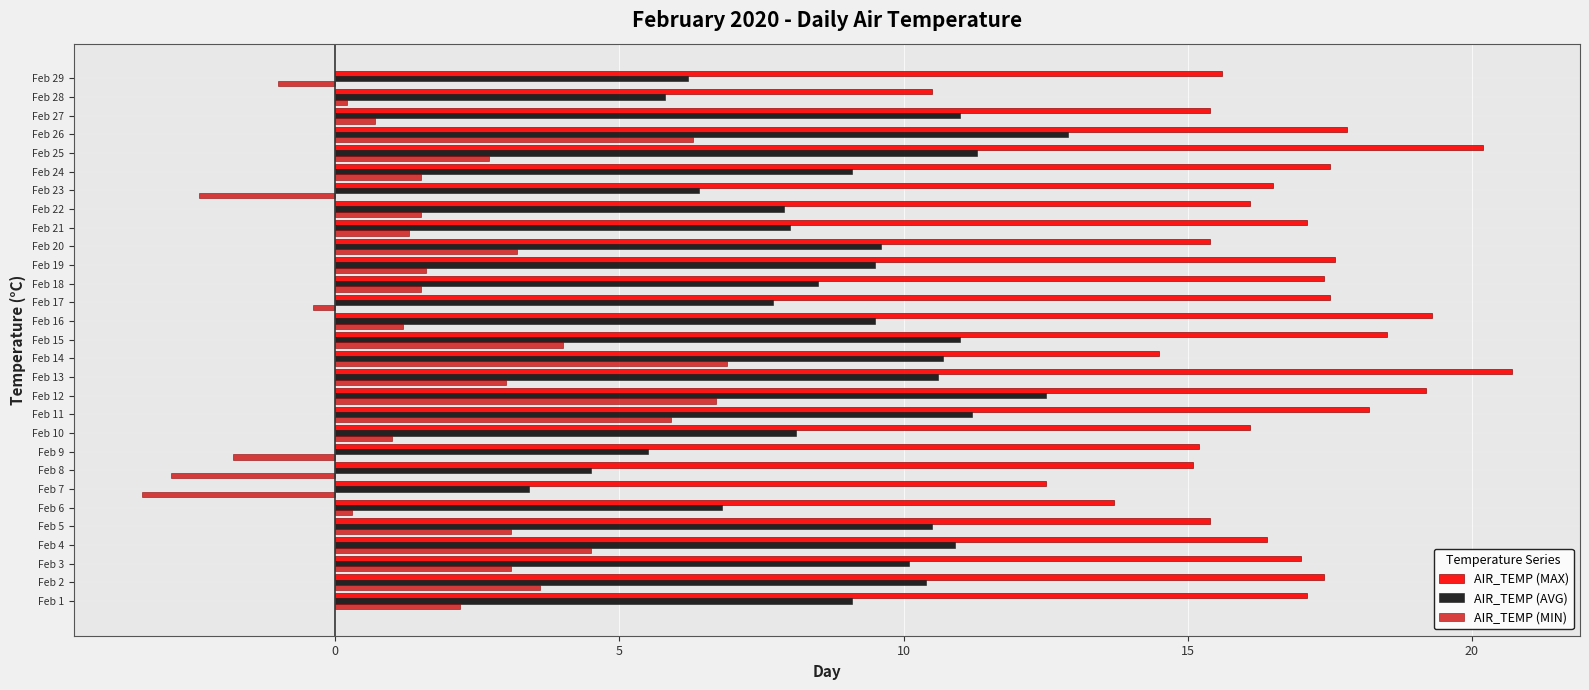

Which series has the largest total across all categories?

AIR_TEMP (MAX)